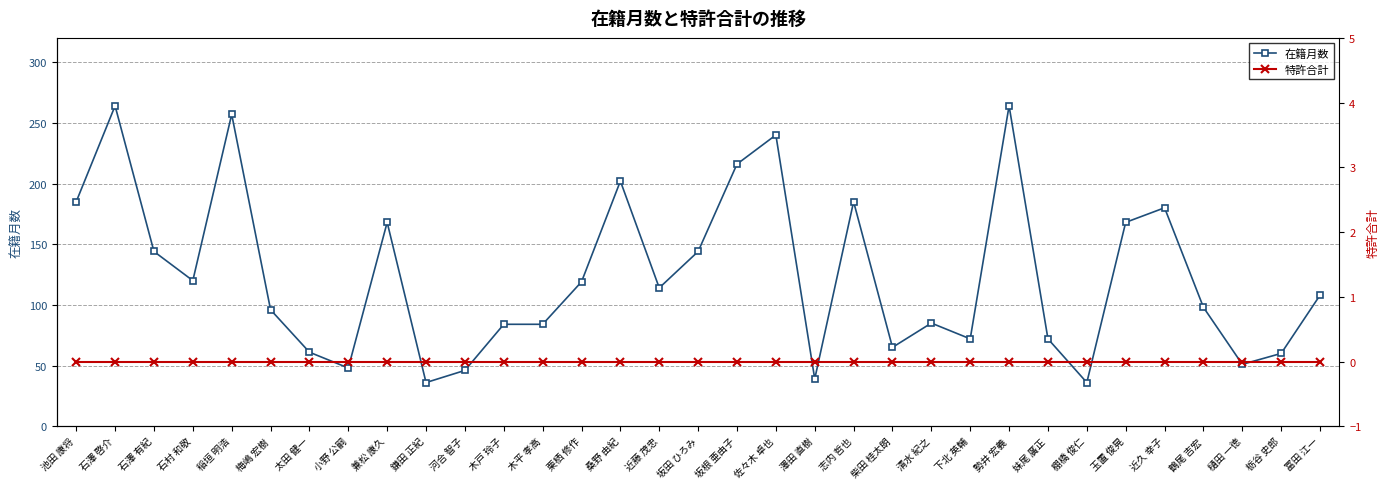

Reading right to left, transcribe all the data shown in this chart.

在籍月数: 108	60	51	98	180	168	36	72	264	72	85	65	185	39	240	216	144	114	202	119	84	84	46	36	168	48	61	96	257	120	144	264	185
特許合計: 0	0	0	0	0	0	0	0	0	0	0	0	0	0	0	0	0	0	0	0	0	0	0	0	0	0	0	0	0	0	0	0	0